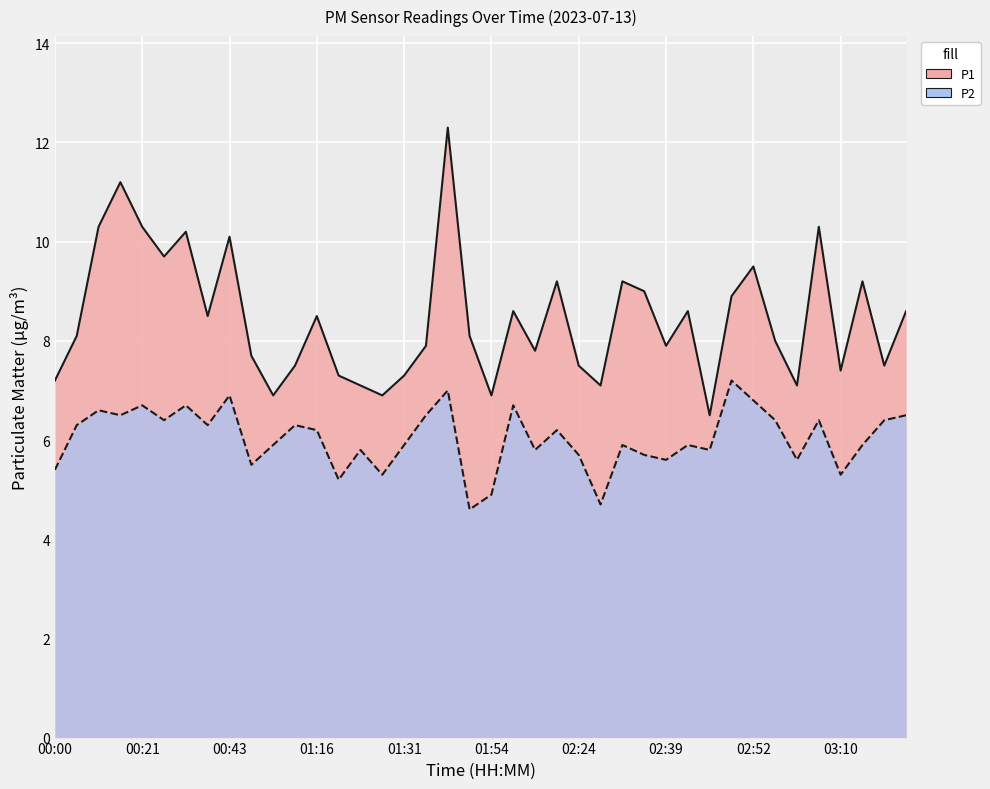

True or false: P1 has more than 1 points higher than both neighbors.

True